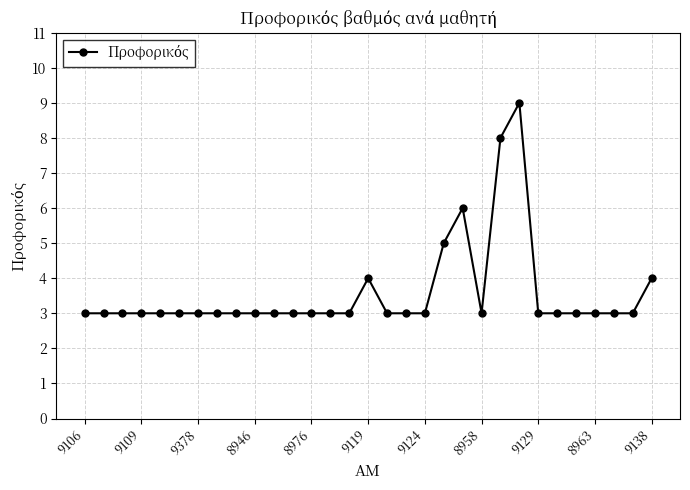

What is the value of the 29th point from the left?

3